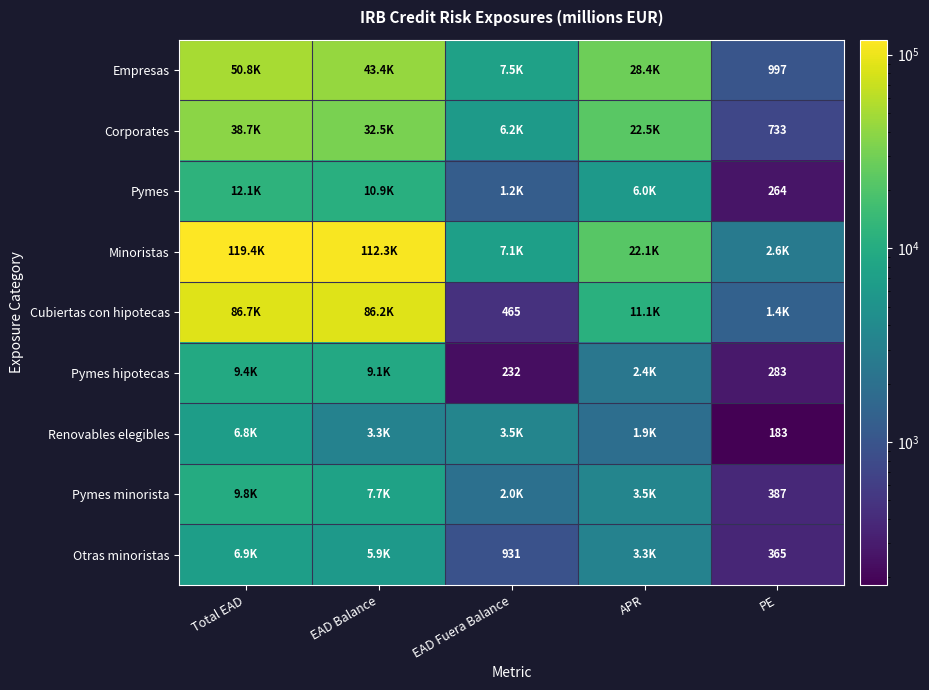

Rank the categories by Corporates value from lowest to highest.

PE, EAD Fuera Balance, APR, EAD Balance, Total EAD